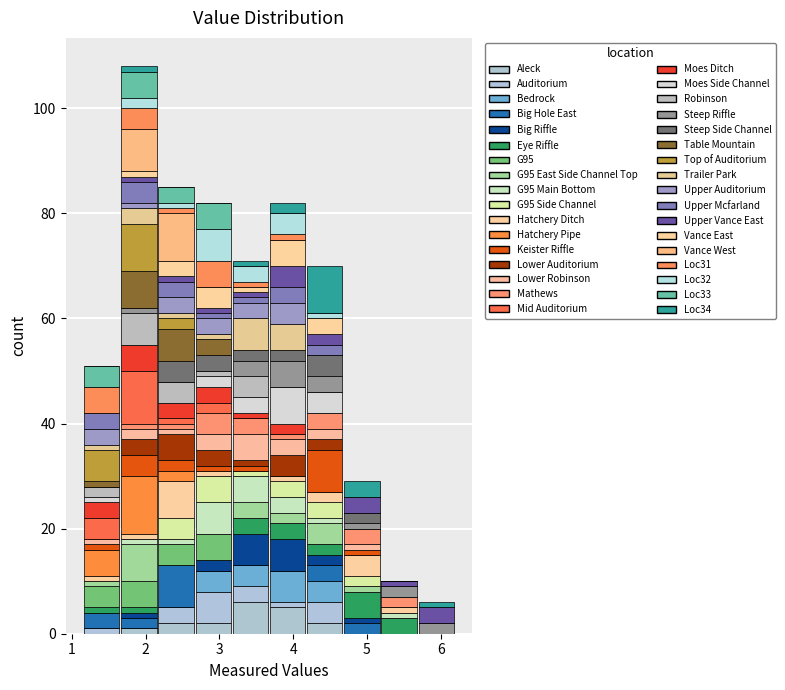

What is the total height of the stacked bar covering 3.2 to 3.7 on the x-axis? Neither the bar edges nor the heights are printed on the chart, so give them approximately, as read against the axes.

72